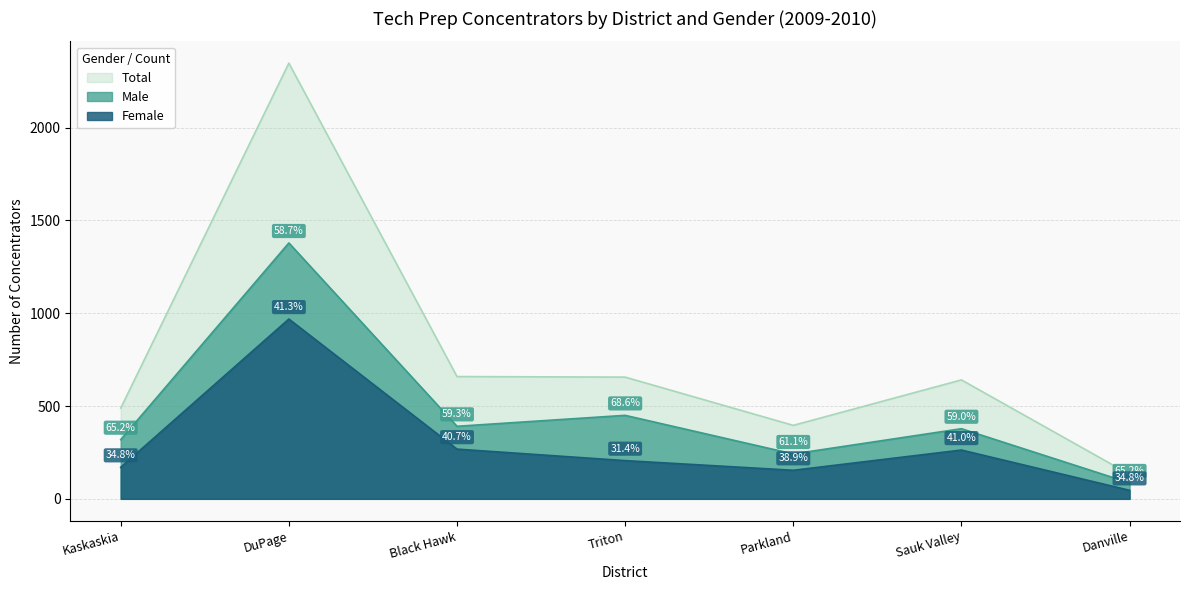

In Total, how many points are lower than both neighbors (excluding endpoints)?

1